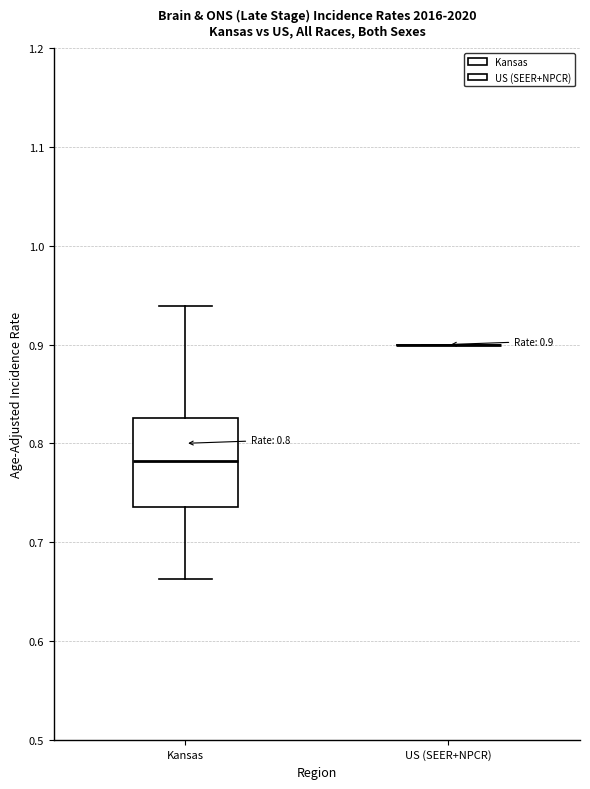

Comparing the boxes themselves (not the whiskers), which one is the tallest?

Kansas